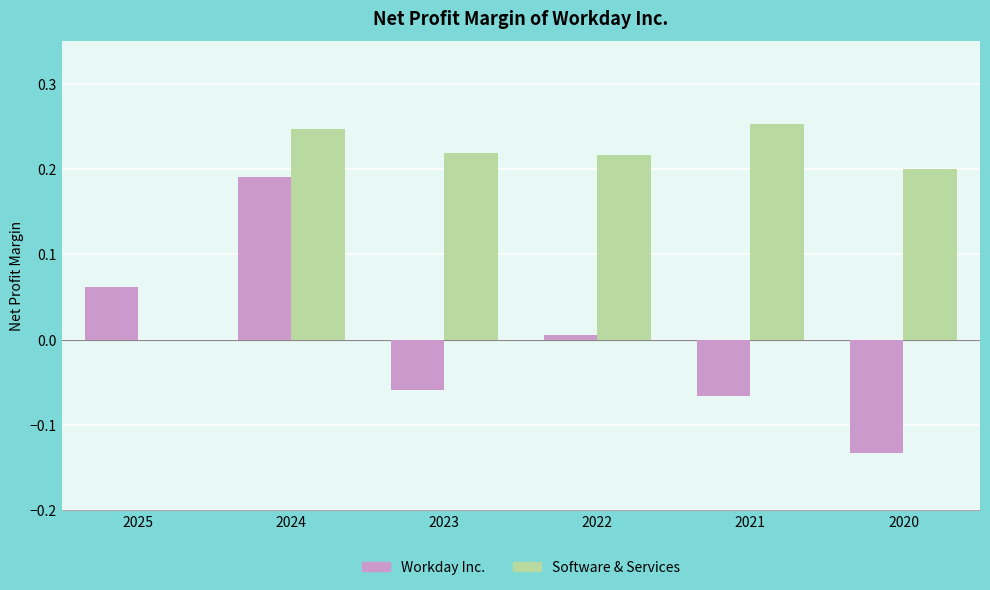

Which series has the largest total across all categories?

Software & Services